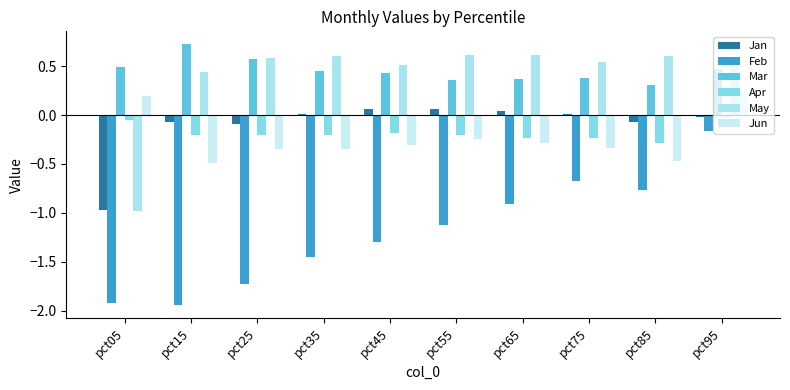

Reading right to left, list all the values displayed in this chart.

Jan: pct95=-0.0	pct85=-0.1	pct75=0.0	pct65=0.0	pct55=0.1	pct45=0.1	pct35=0.0	pct25=-0.1	pct15=-0.1	pct05=-1.0
Feb: pct95=-0.2	pct85=-0.8	pct75=-0.7	pct65=-0.9	pct55=-1.1	pct45=-1.3	pct35=-1.5	pct25=-1.7	pct15=-1.9	pct05=-1.9
Mar: pct95=0.5	pct85=0.3	pct75=0.4	pct65=0.4	pct55=0.4	pct45=0.4	pct35=0.5	pct25=0.6	pct15=0.7	pct05=0.5
Apr: pct95=-0.0	pct85=-0.3	pct75=-0.2	pct65=-0.2	pct55=-0.2	pct45=-0.2	pct35=-0.2	pct25=-0.2	pct15=-0.2	pct05=-0.1
May: pct95=0.5	pct85=0.6	pct75=0.5	pct65=0.6	pct55=0.6	pct45=0.5	pct35=0.6	pct25=0.6	pct15=0.4	pct05=-1.0
Jun: pct95=0.2	pct85=-0.5	pct75=-0.3	pct65=-0.3	pct55=-0.2	pct45=-0.3	pct35=-0.3	pct25=-0.4	pct15=-0.5	pct05=0.2